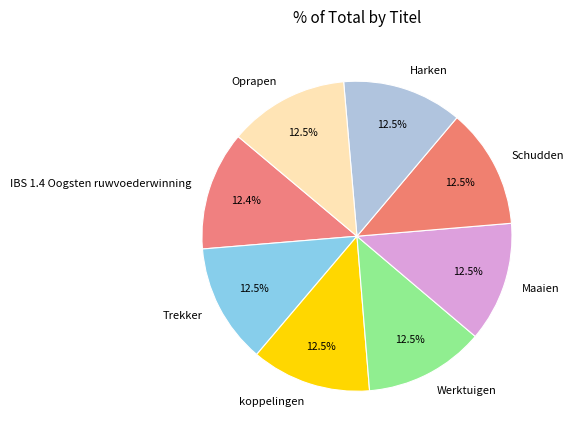

To the nearest percent, what percentage of the pie is IBS 1.4 Oogsten ruwvoederwinning?

12%